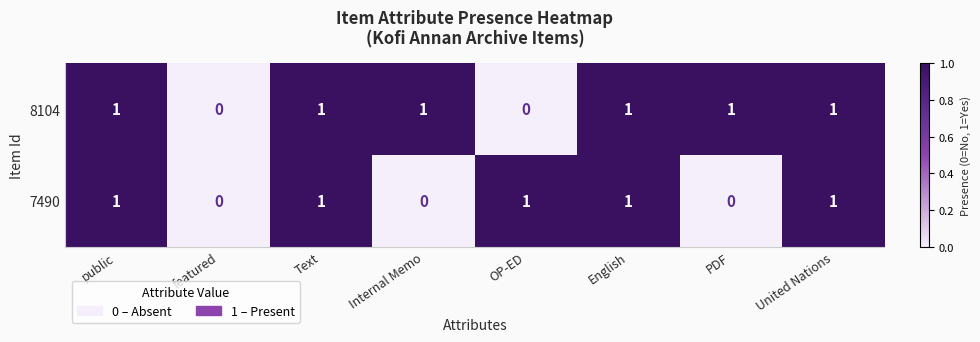

Which series changed the most between featured and PDF?

8104